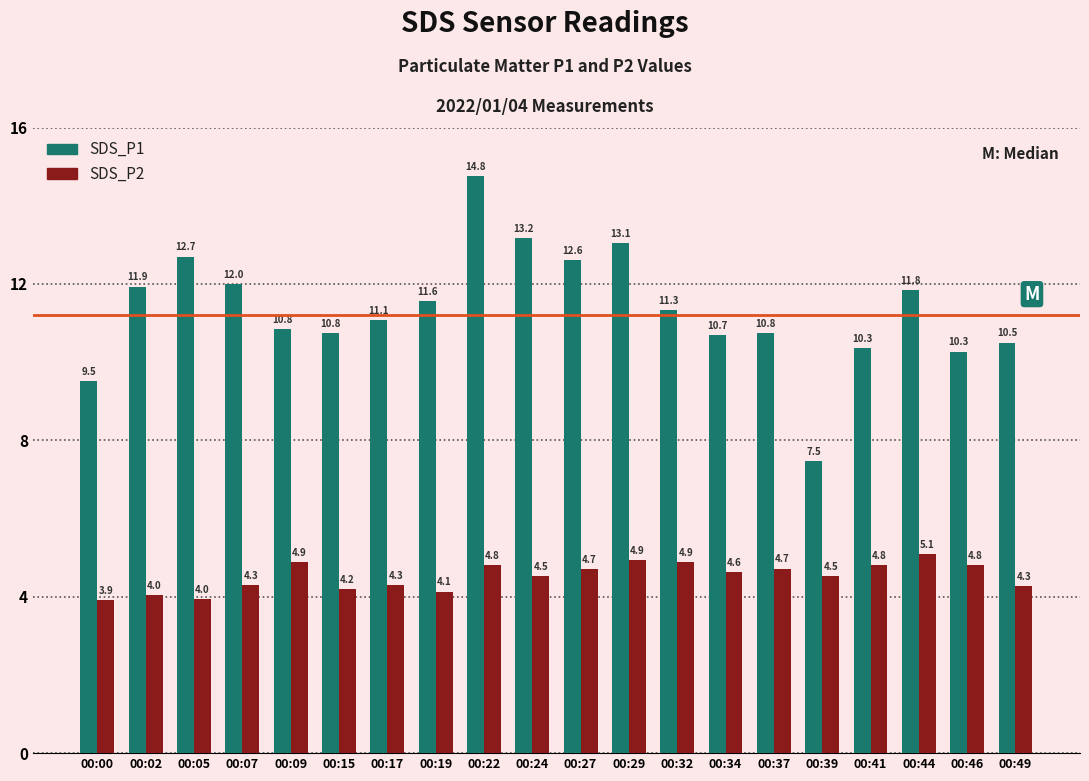

What is the maximum value shown in the chart?

14.8